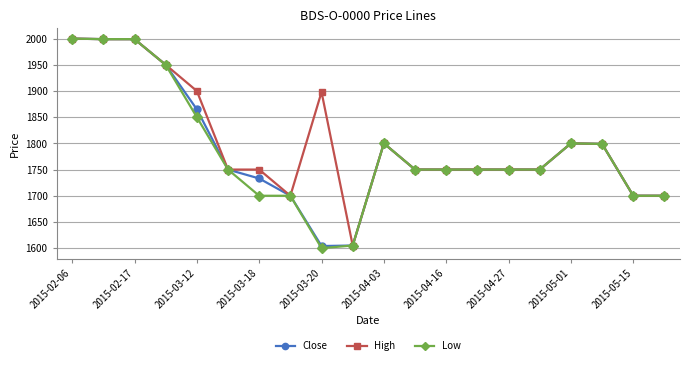

At how many categories does at least one series exceed 1860?

6